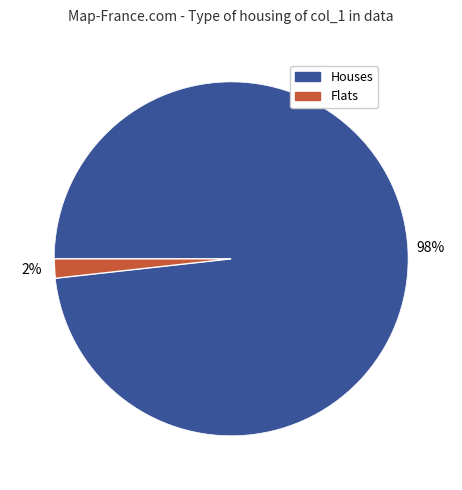

To the nearest percent, what is the difference between the largest and smallest slice percentages?

96%